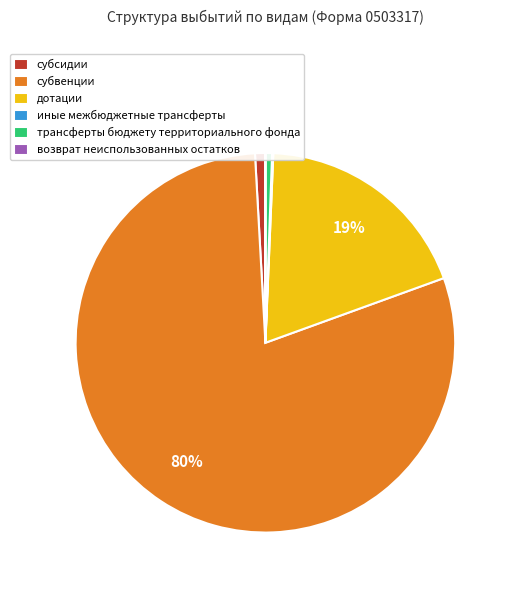

Is it true that субсидии is 11% of the pie?

False